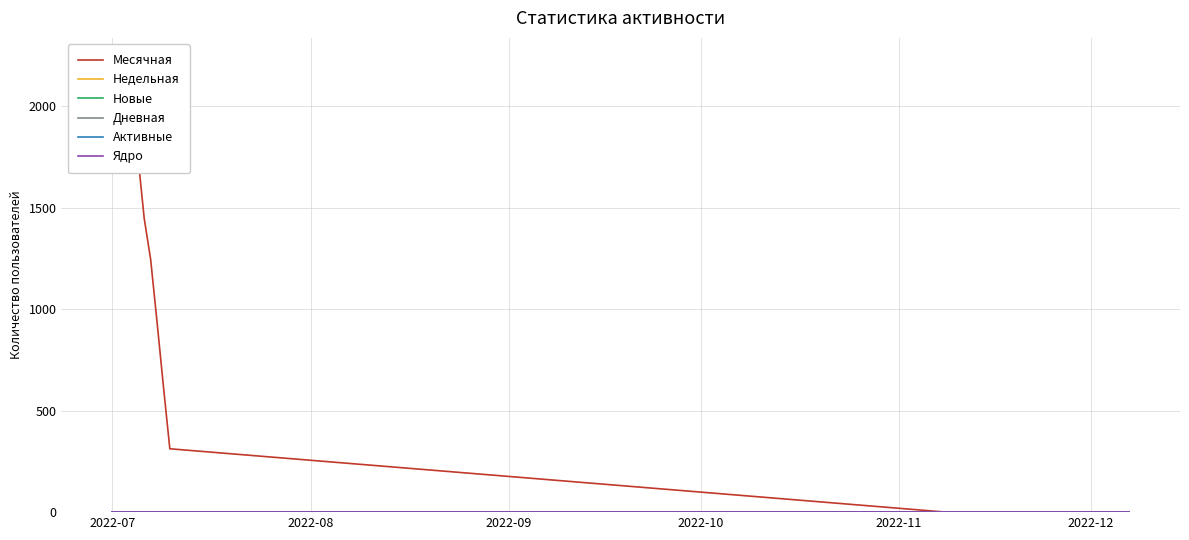

Which series has the largest range (max minus min)?

Месячная